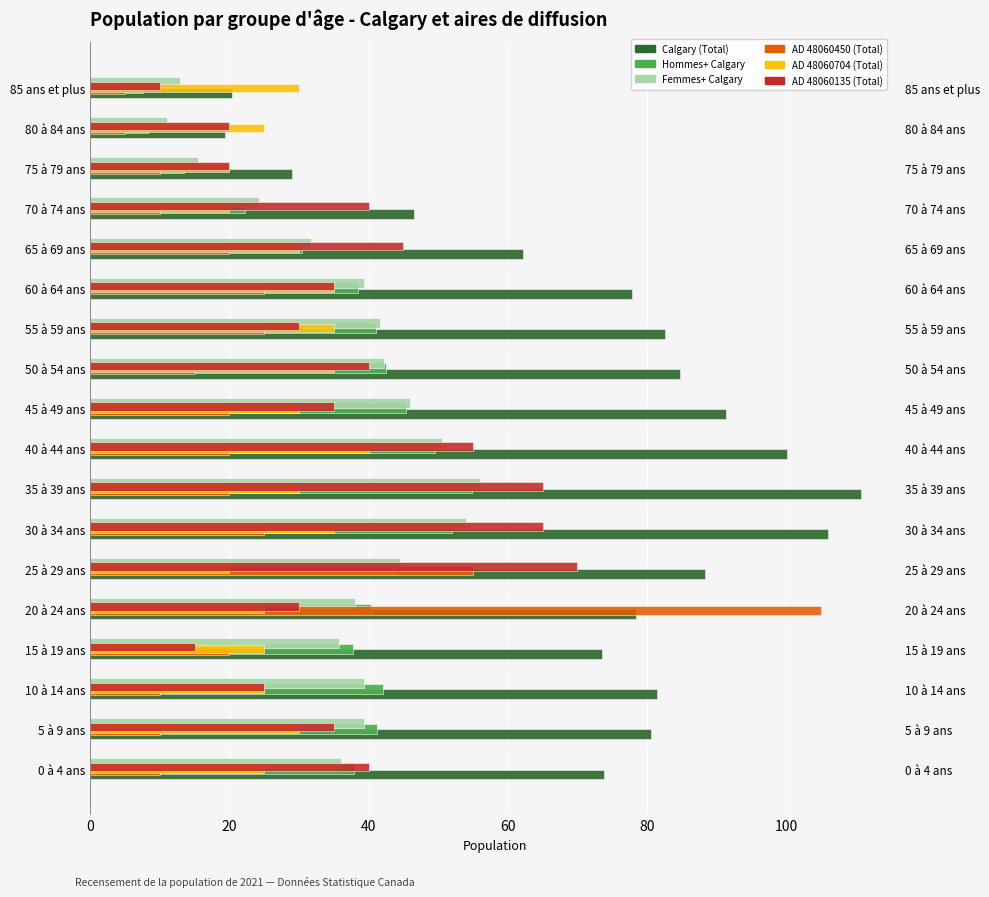

What value does the Calgary (Total) series have at 35 à 39 ans?

110.8